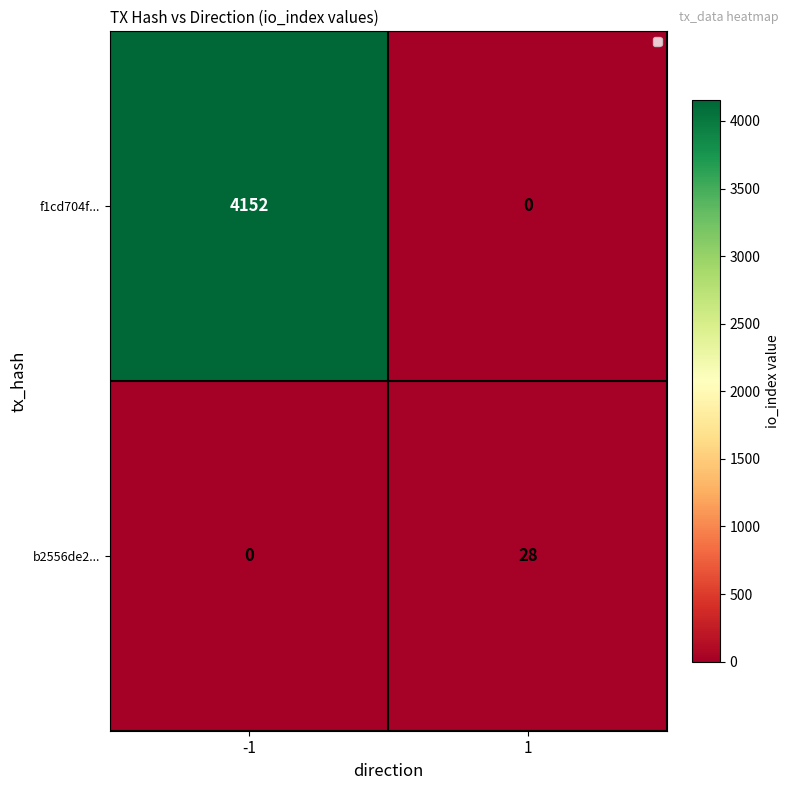

At how many categories does at least one series exceed 2069?

1